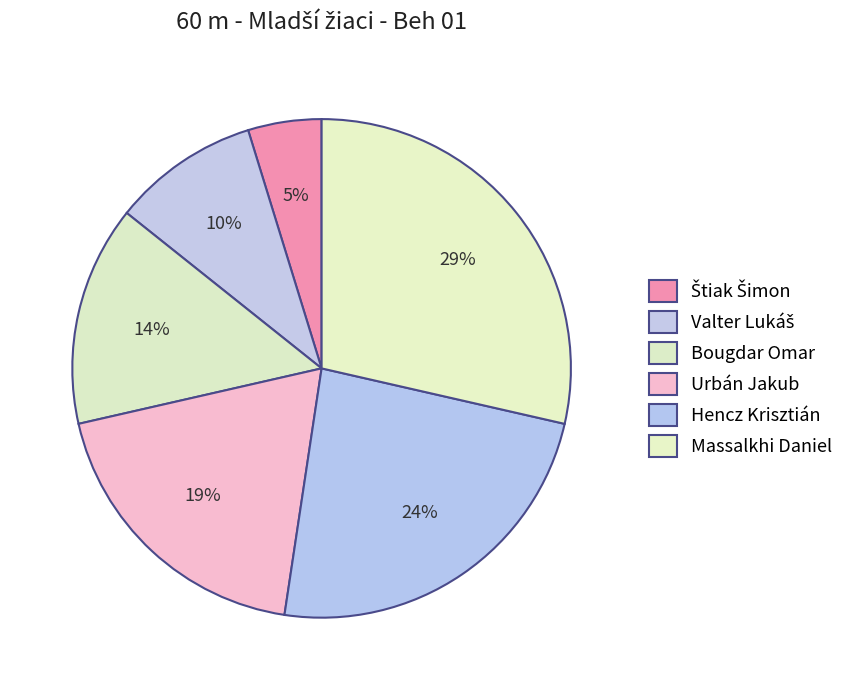

Combined, what portion of the pie is Valter Lukáš and Štiak Šimon?

14.3%